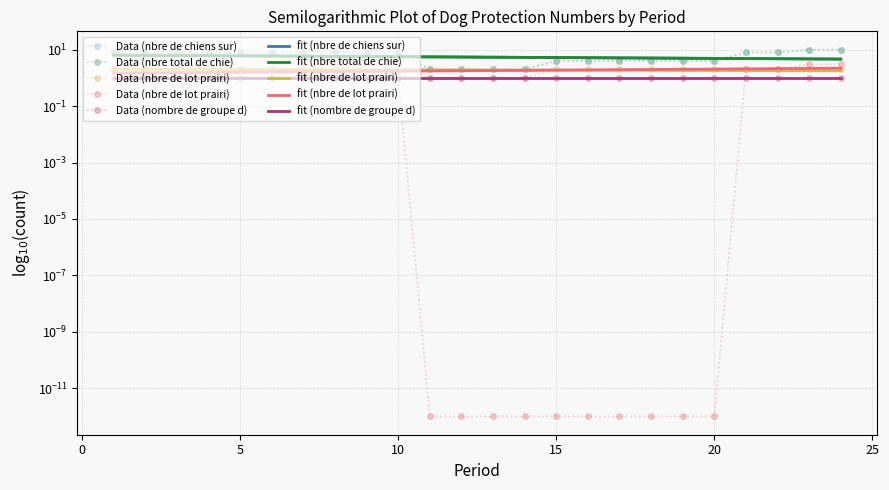

Is this an area chart (filled region under the line)?

No